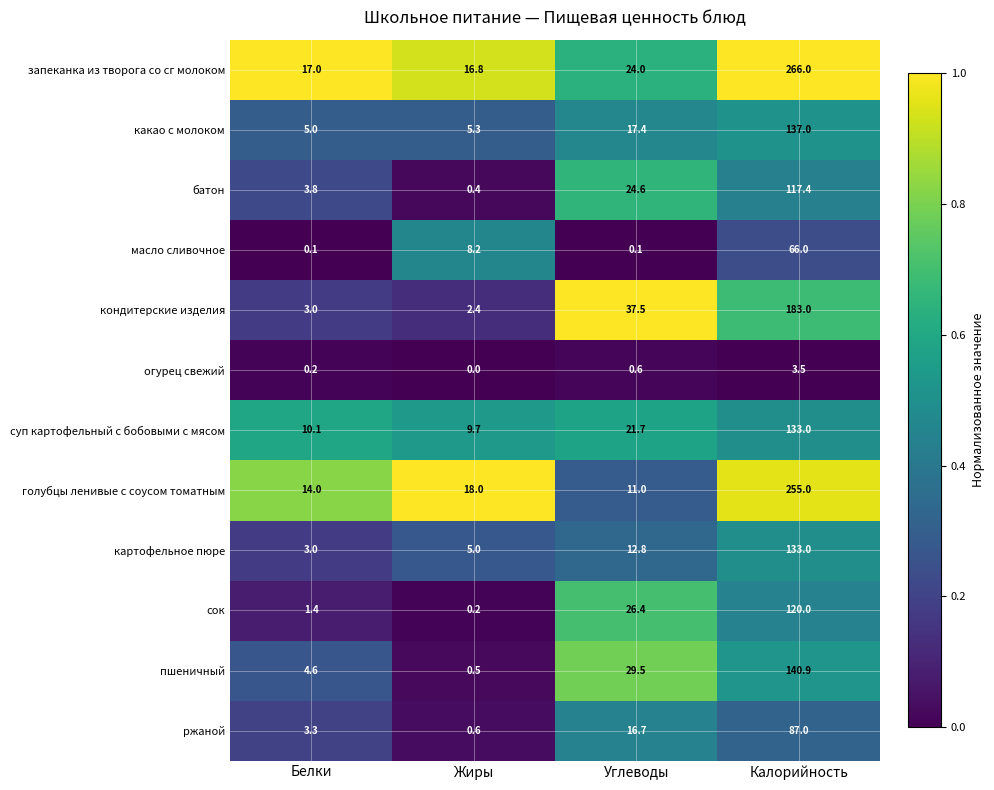

What is the difference between the maximum and minimum values in the батон series?

117.0